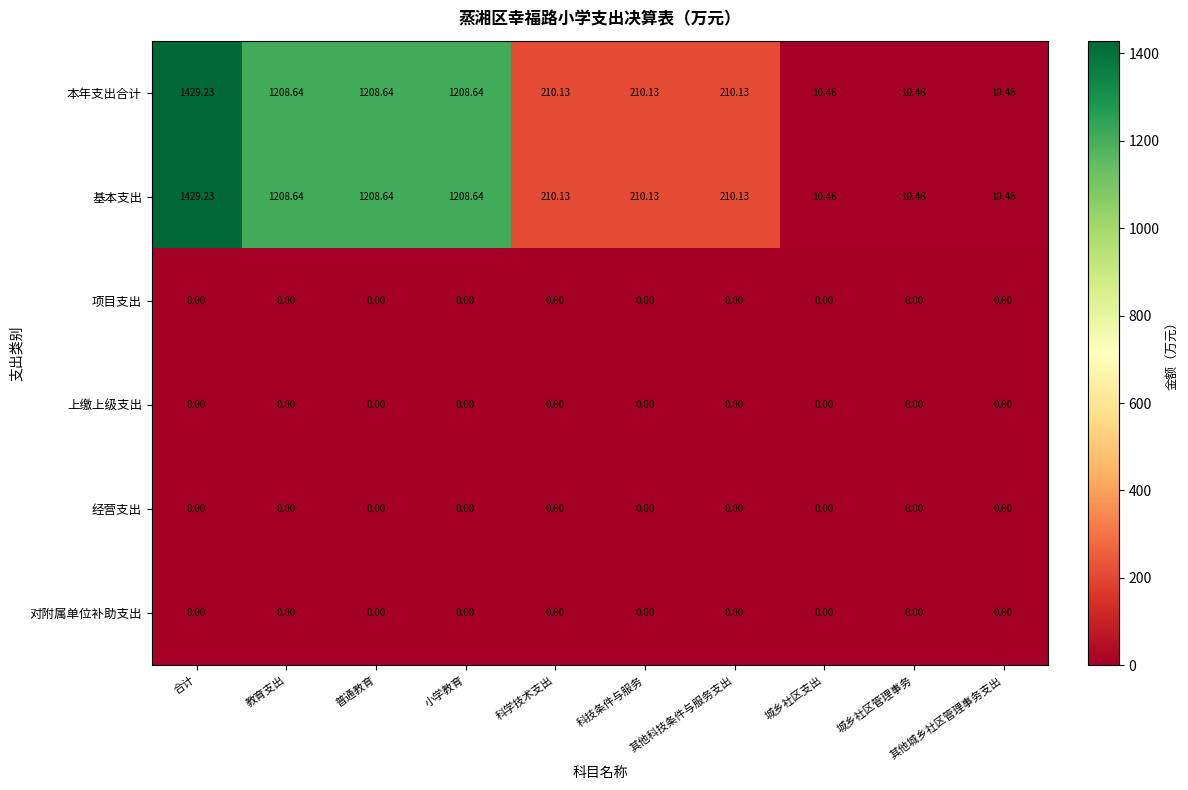

At how many categories does at least one series exceed 239?

4